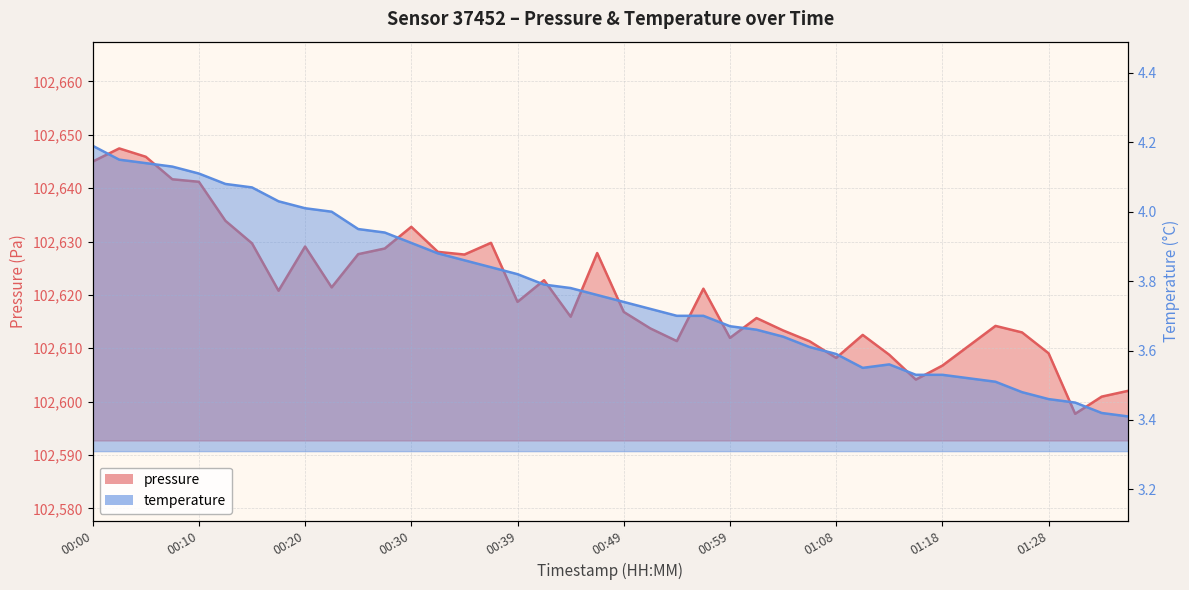

True or false: temperature has more than 0 points higher than both neighbors.

True